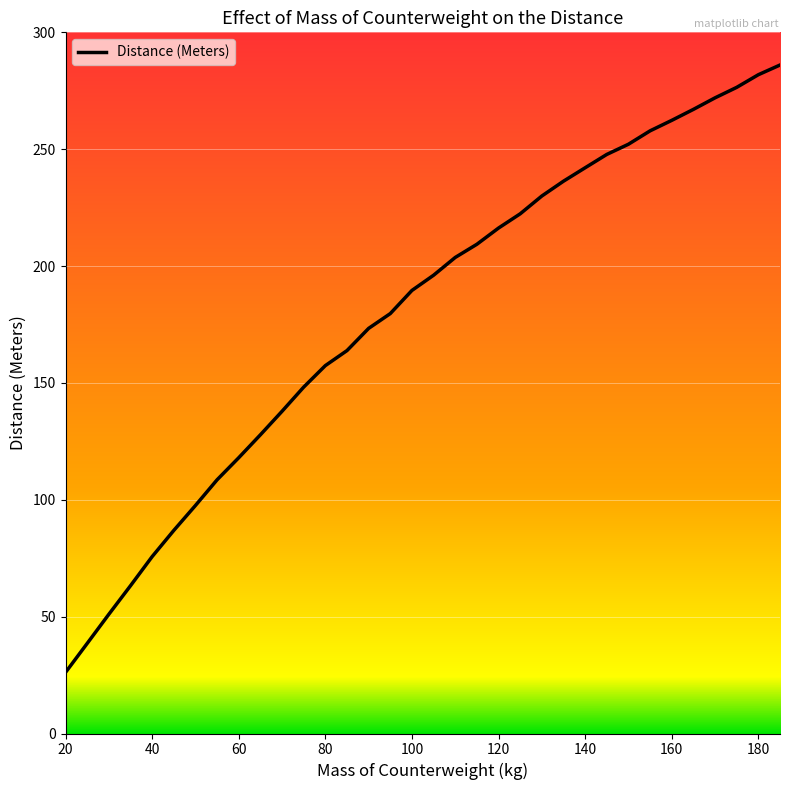

What is the difference between the maximum and minimum values?

259.9